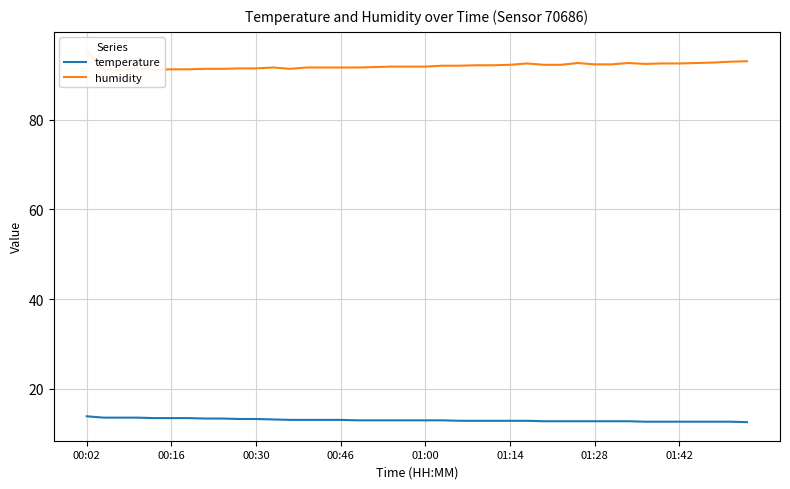

True or false: temperature has more than 2 interior local peaks.

False